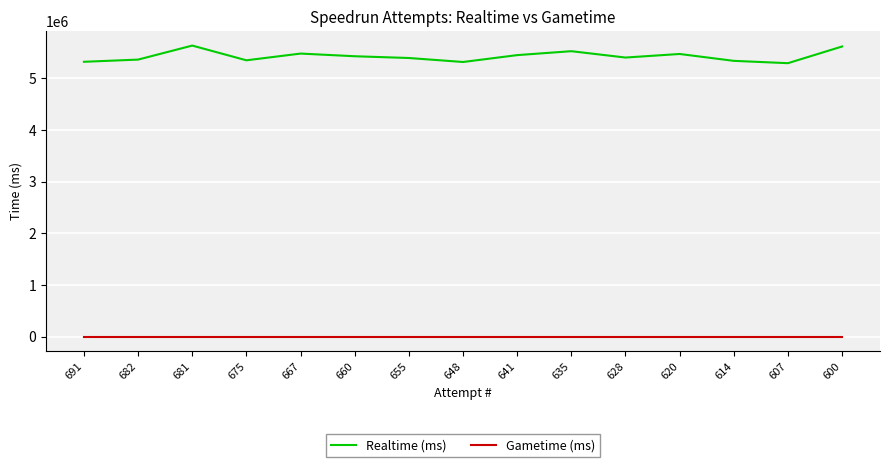

True or false: Gametime (ms) and Realtime (ms) intersect in this chart.

False